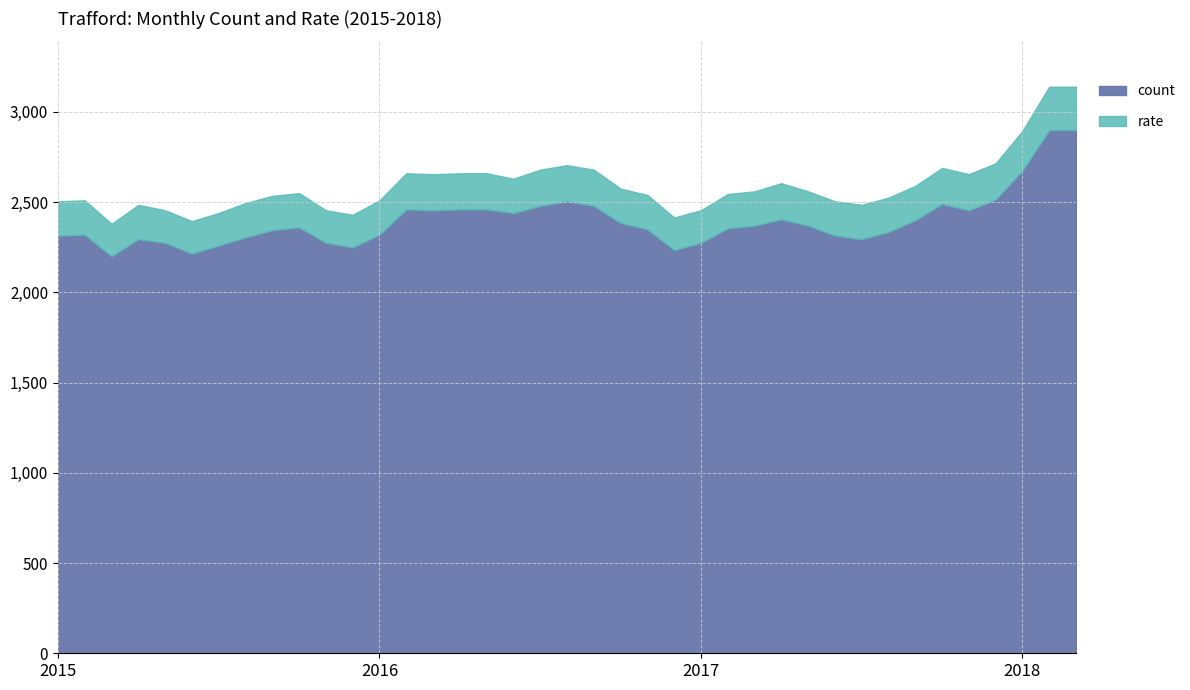

What is the difference between the maximum and minimum values in the rate series?

0.6